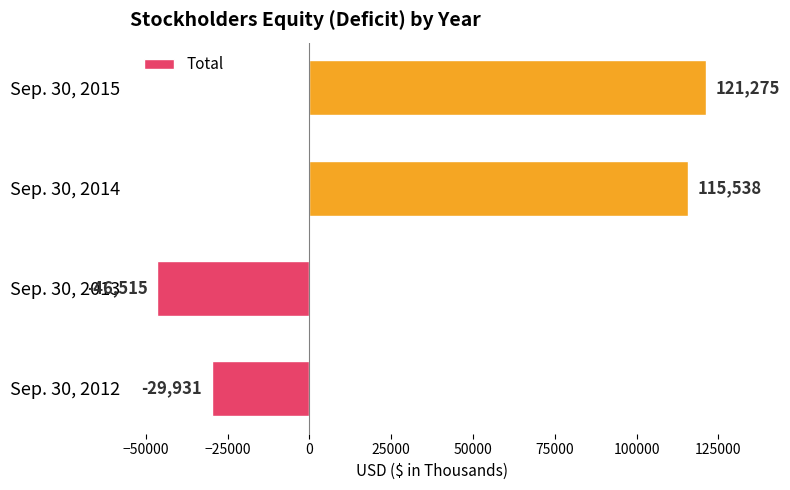

Reading bottom to top, transcribe all the data shown in this chart.

-29931	-46515	115538	121275